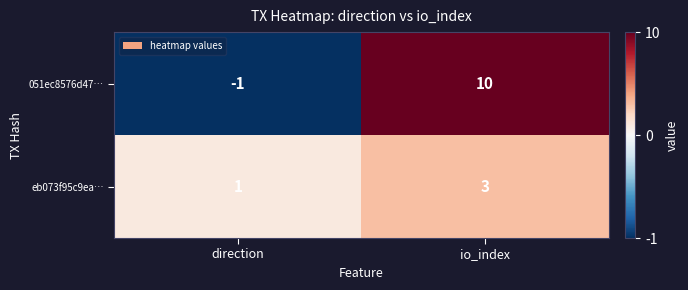

What is the difference between the highest and lowest values at direction?

2